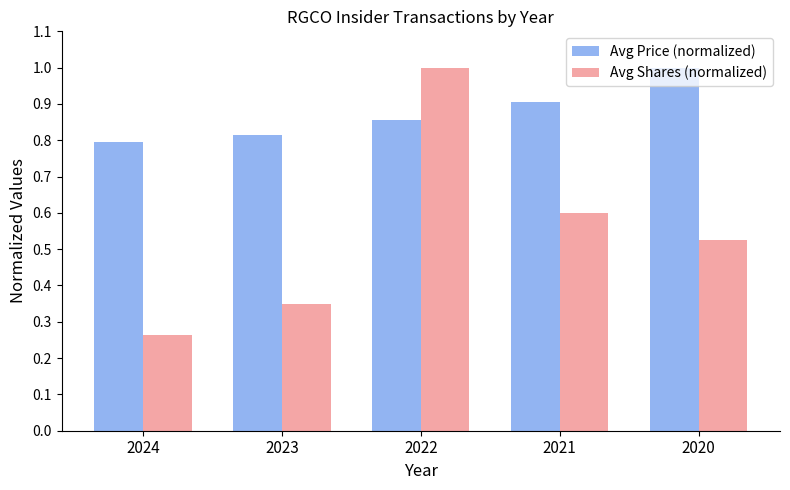

Rank the series at 2021 from lowest to highest value.

Avg Shares (normalized), Avg Price (normalized)